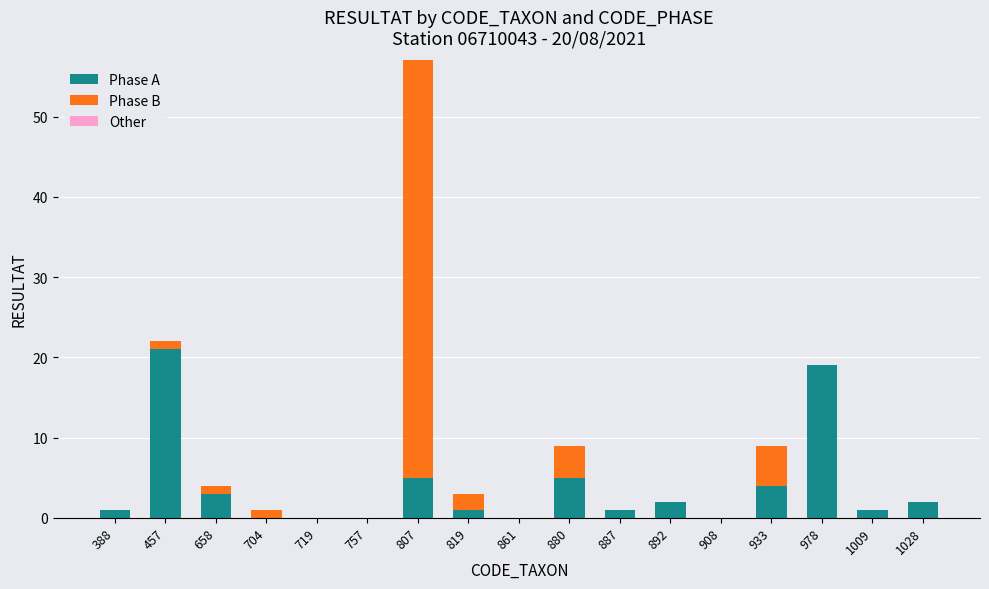

At which category is the sum across all series the highest?

807